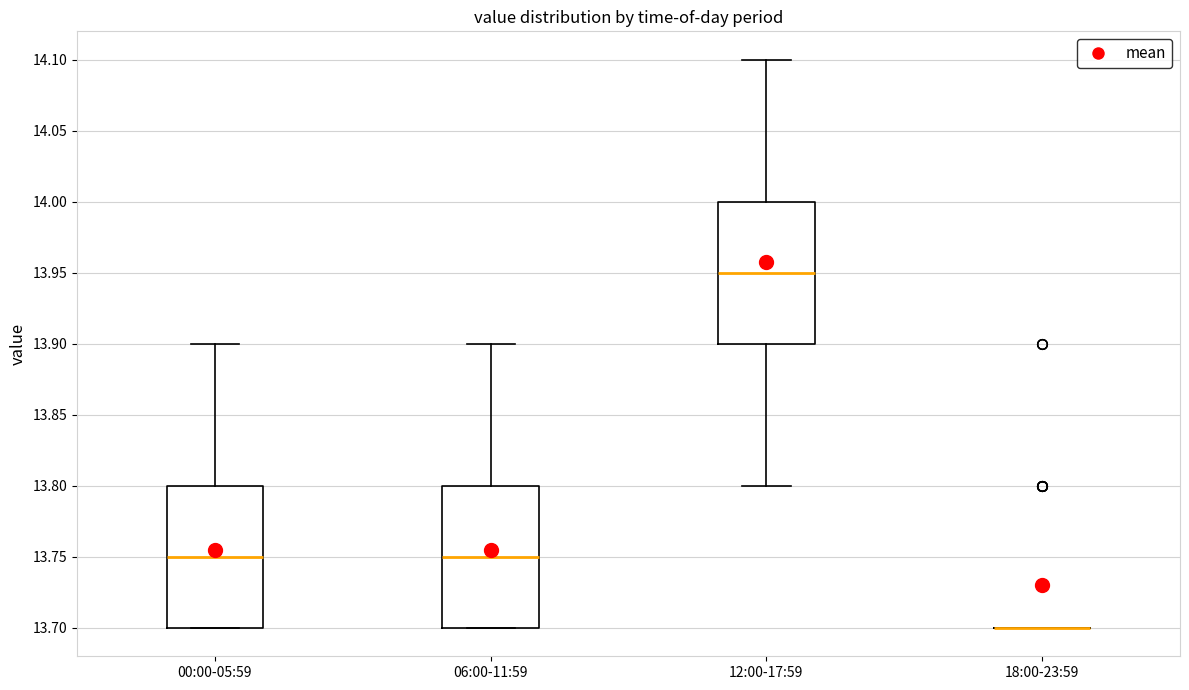

Reading left to right, transcribe this box plot: for each box, give where its median line is, the range the box spans, and where its two whiskers end, as read against the y-axis. The values are not printed on the chart, so give them approximately, as read against the axis.

00:00-05:59: median 13.75, box 13.70 to 13.80, whiskers 13.70 to 13.90
06:00-11:59: median 13.75, box 13.70 to 13.80, whiskers 13.70 to 13.90
12:00-17:59: median 13.95, box 13.90 to 14.00, whiskers 13.80 to 14.10
18:00-23:59: box collapsed to a line at 13.70, whiskers 13.70 to 13.70